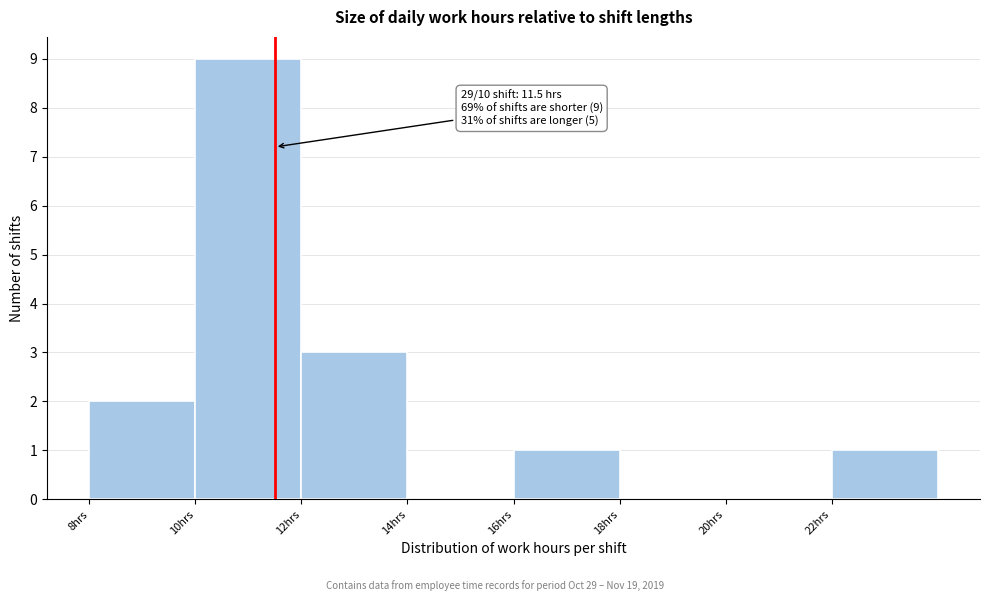

Which range on the x-axis has the tallest bar?

10 to 12